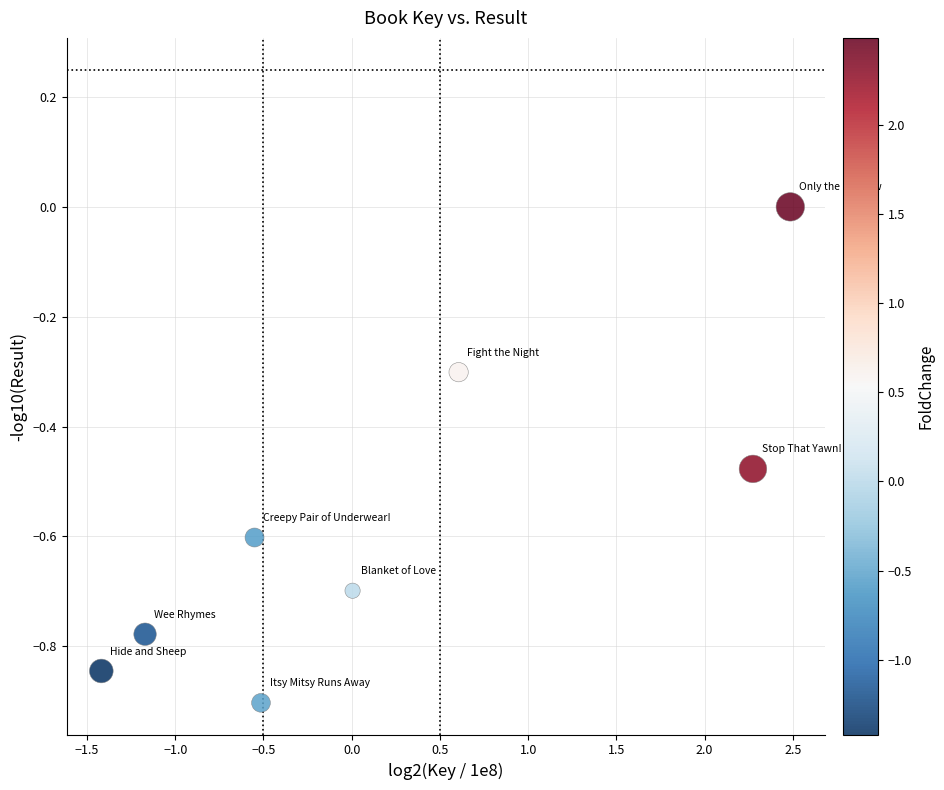

What is the range of Y values (max minus min)?

0.9